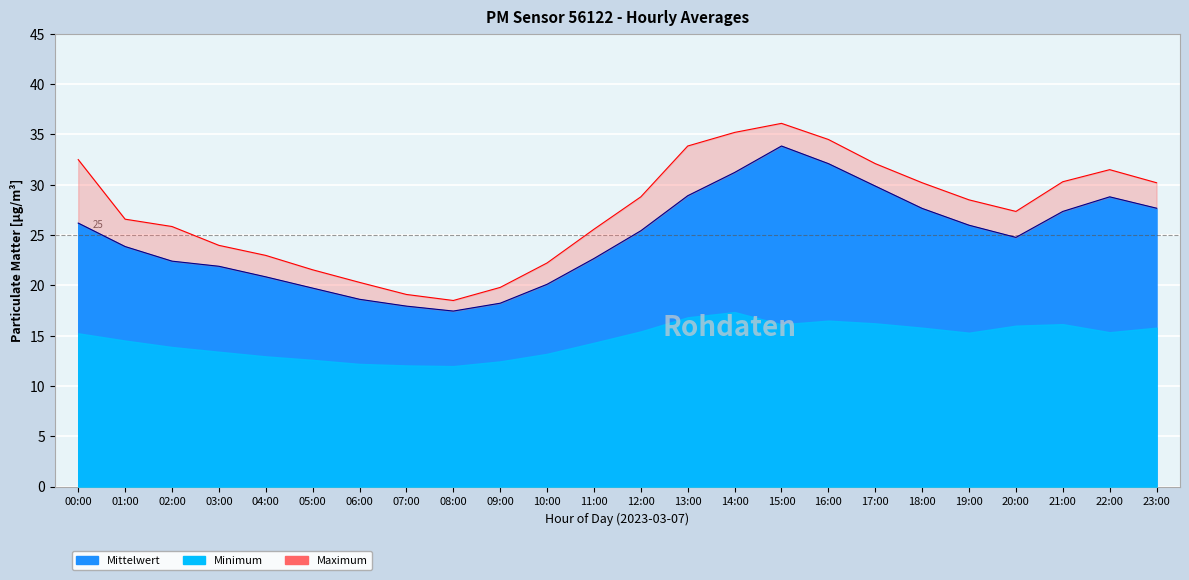

List the labels in order of P1_max value, largest first.

15:00, 14:00, 16:00, 13:00, 00:00, 17:00, 22:00, 21:00, 18:00, 23:00, 12:00, 19:00, 20:00, 01:00, 02:00, 11:00, 03:00, 04:00, 10:00, 05:00, 06:00, 09:00, 07:00, 08:00